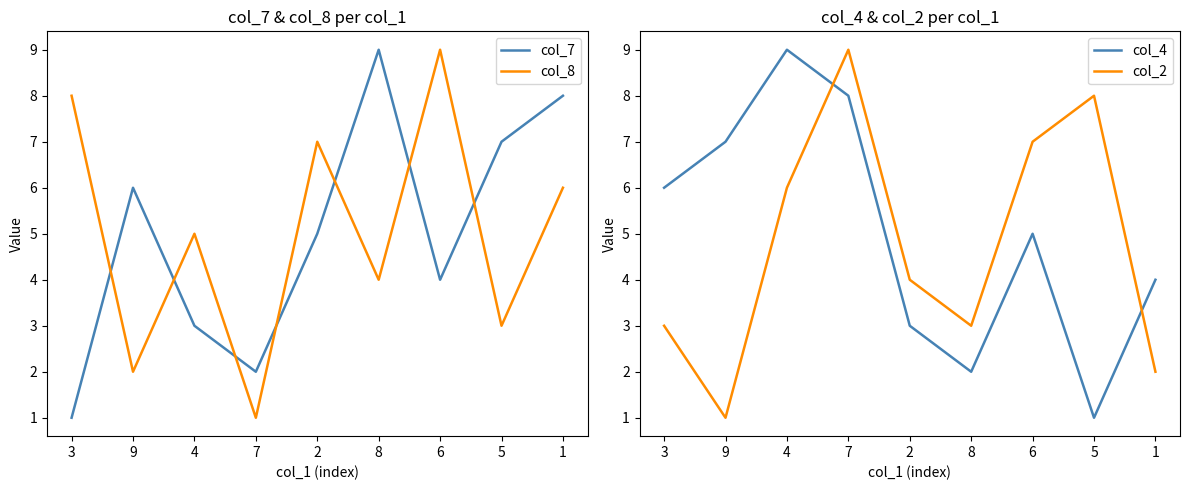

At which label does col_2 reach its peak?

7